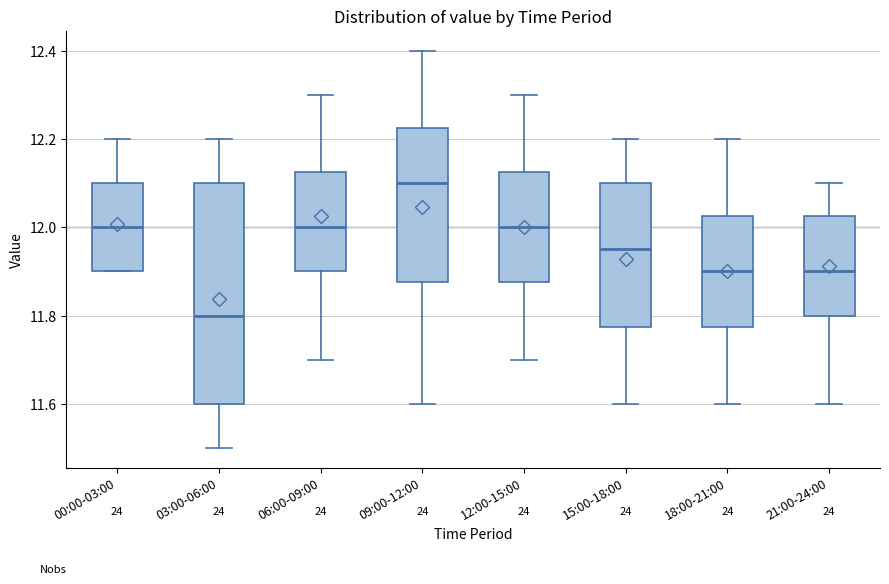

Which box has the highest median line?

09:00-12:00